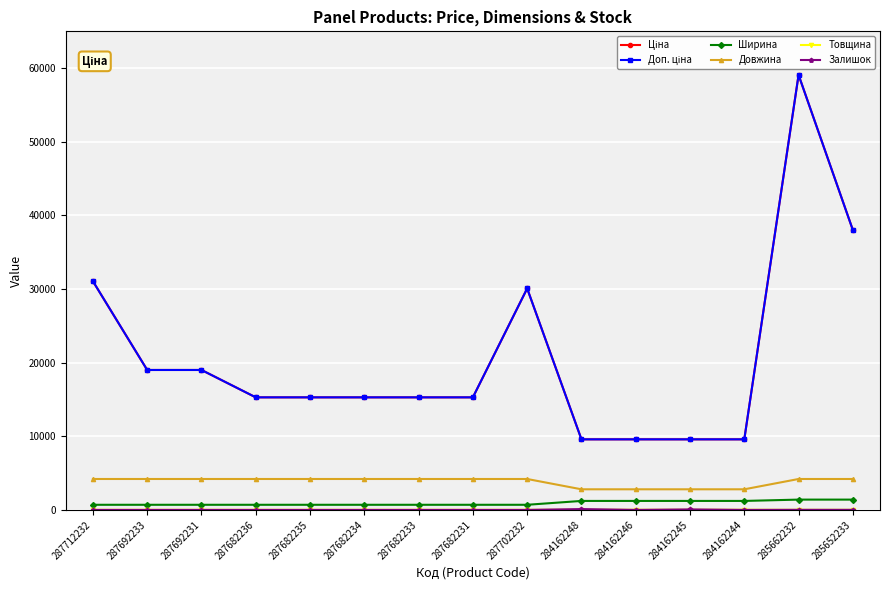

How many Довжина values are between 2800 and 4200?

15